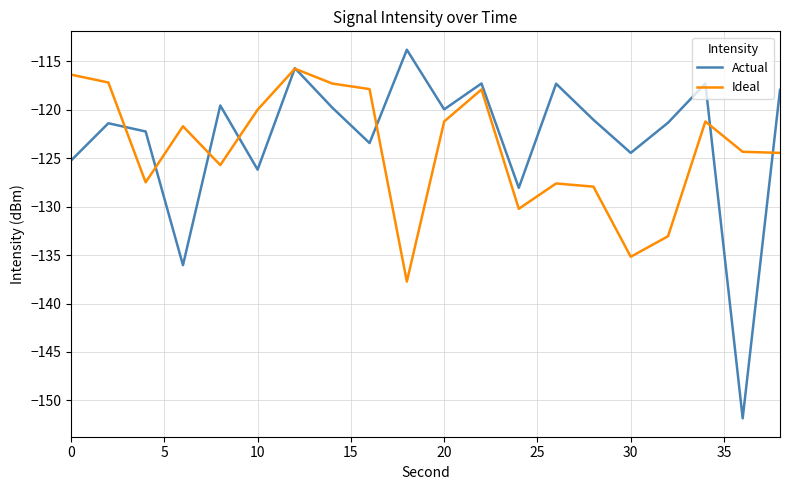

Rank the series by their maximum value, from highest to lowest.

Actual, Ideal